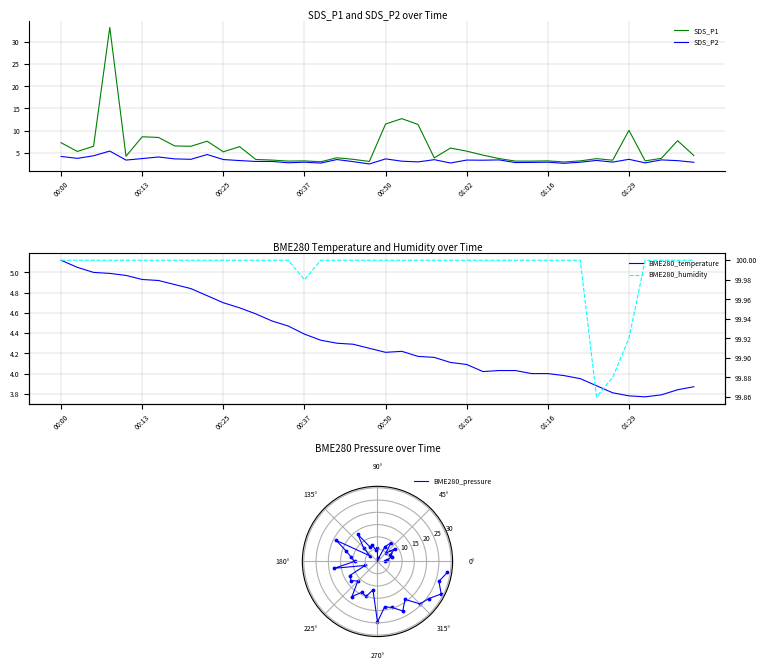

What are all the series names shown in the legend?

SDS_P1, SDS_P2, BME280_temperature, BME280_humidity, BME280_pressure